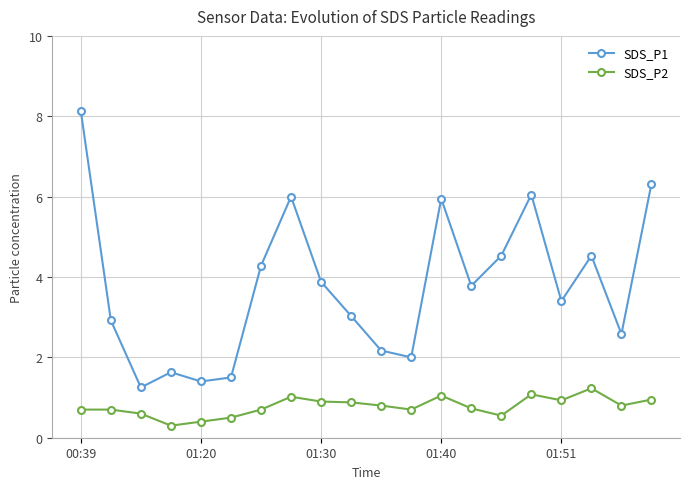

Count the number of categories in the chart.

20